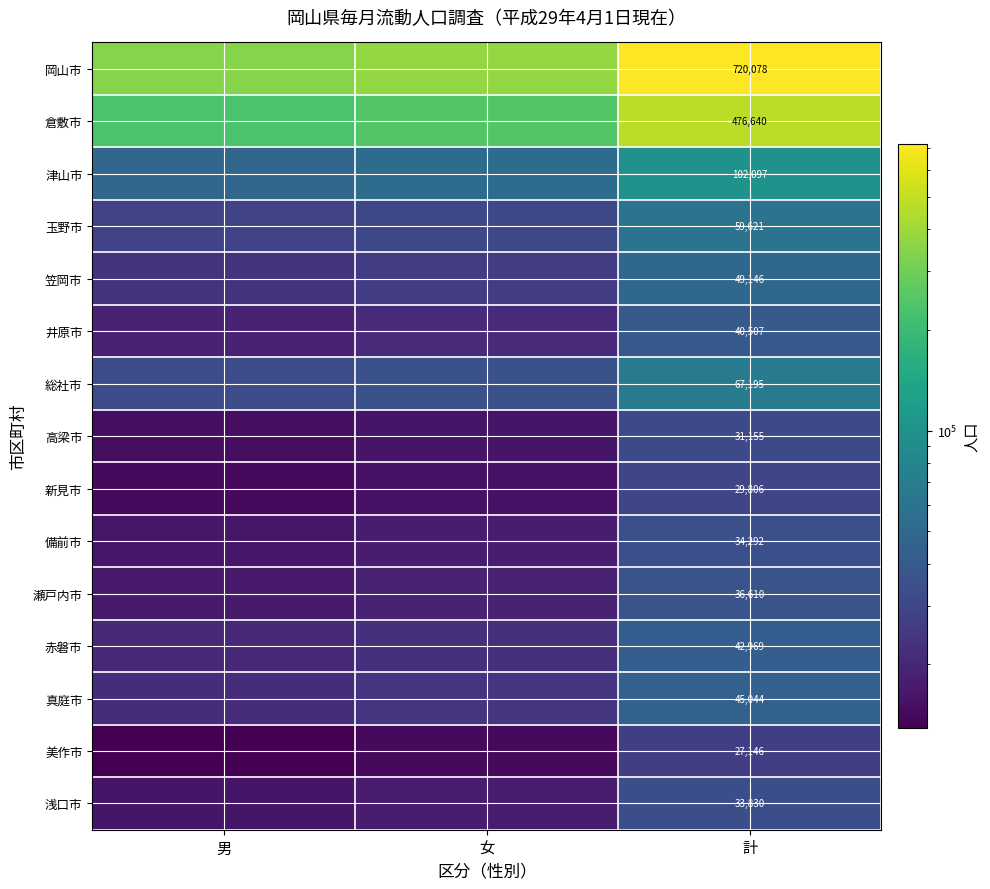

Rank the series at 計 from highest to lowest value.

岡山市, 倉敷市, 津山市, 総社市, 玉野市, 笠岡市, 真庭市, 赤磐市, 井原市, 瀬戸内市, 備前市, 浅口市, 高梁市, 新見市, 美作市